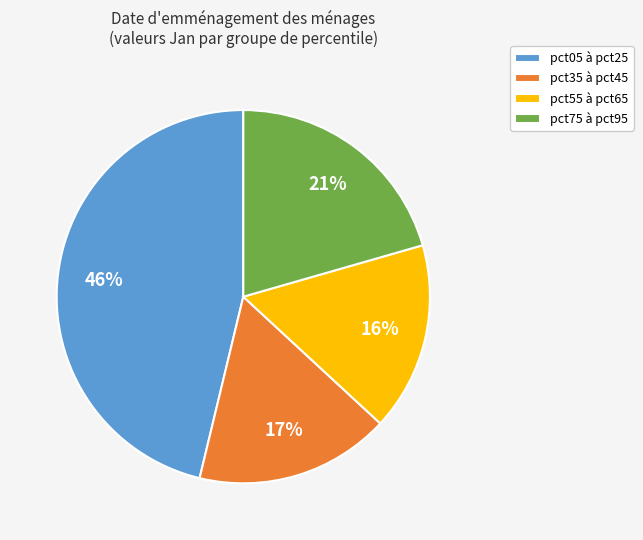

Count the number of slices in the pie.

4